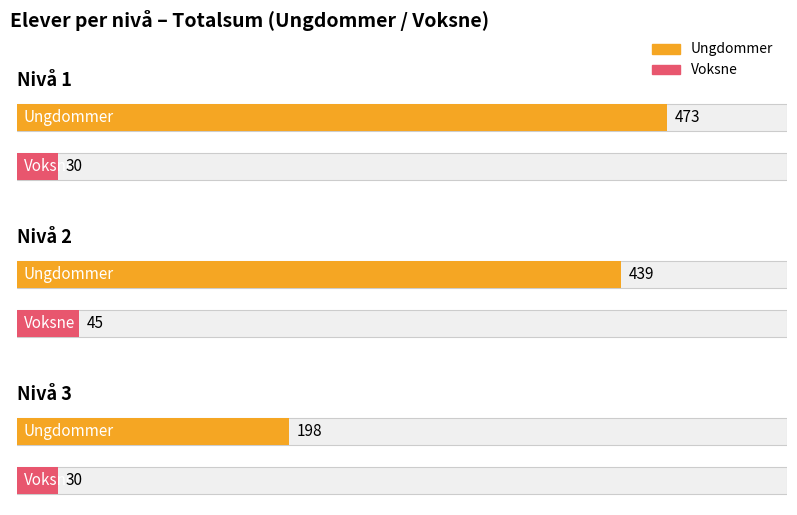

How many values in the Ungdommer series exceed 439?

1